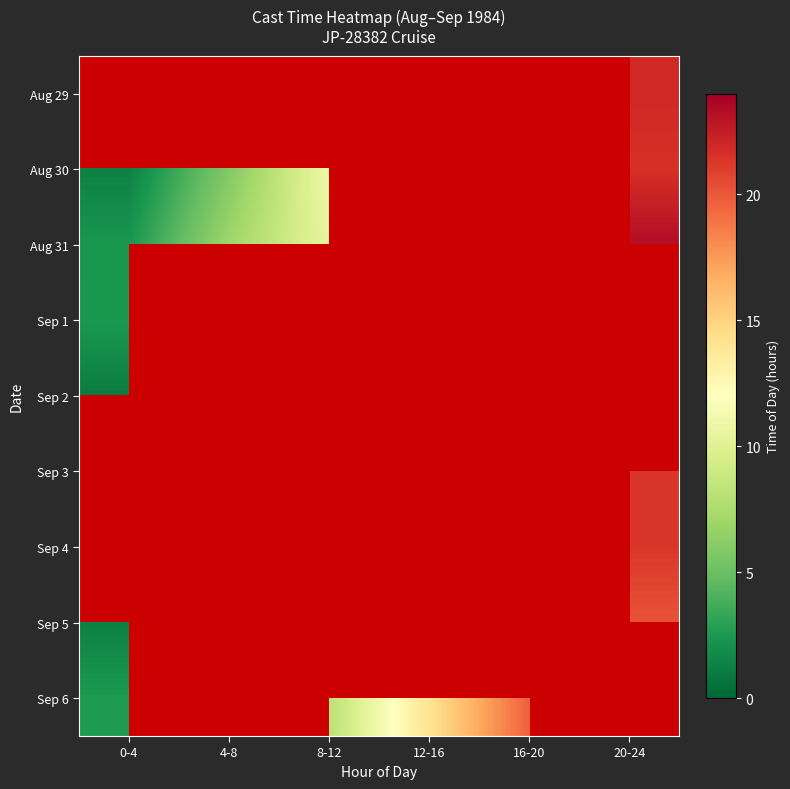

At which label does Aug 31 reach its peak?

20-24